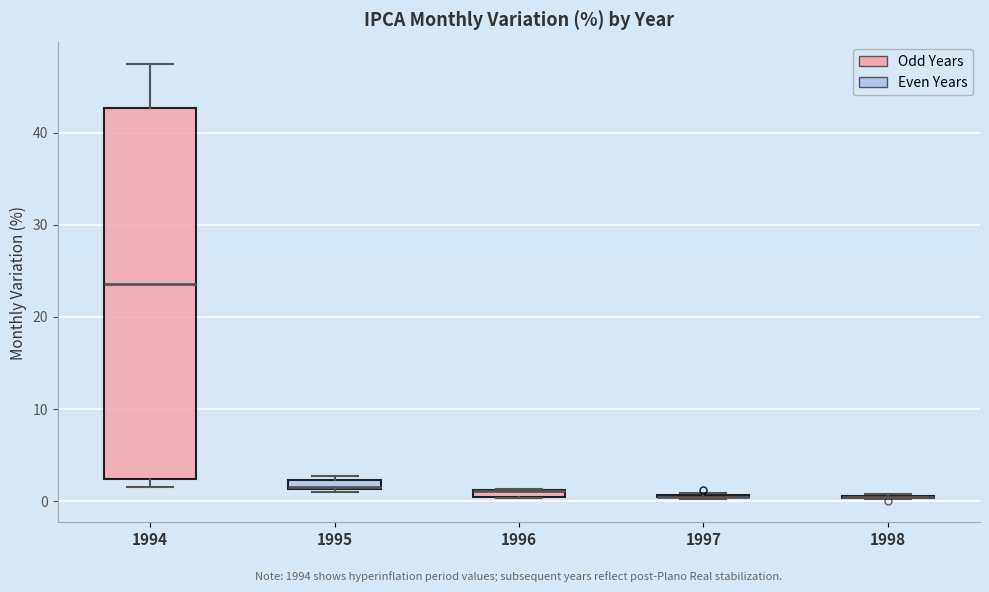

Which box is the tallest, from its lower edge to its upper edge?

1994